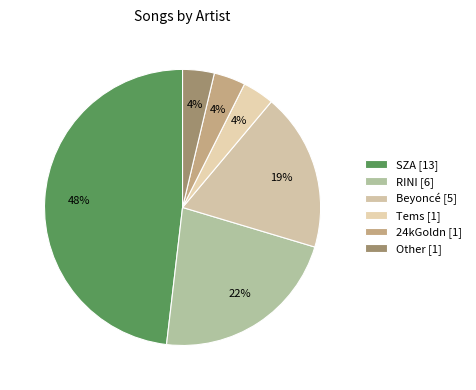

Count the number of slices in the pie.

6